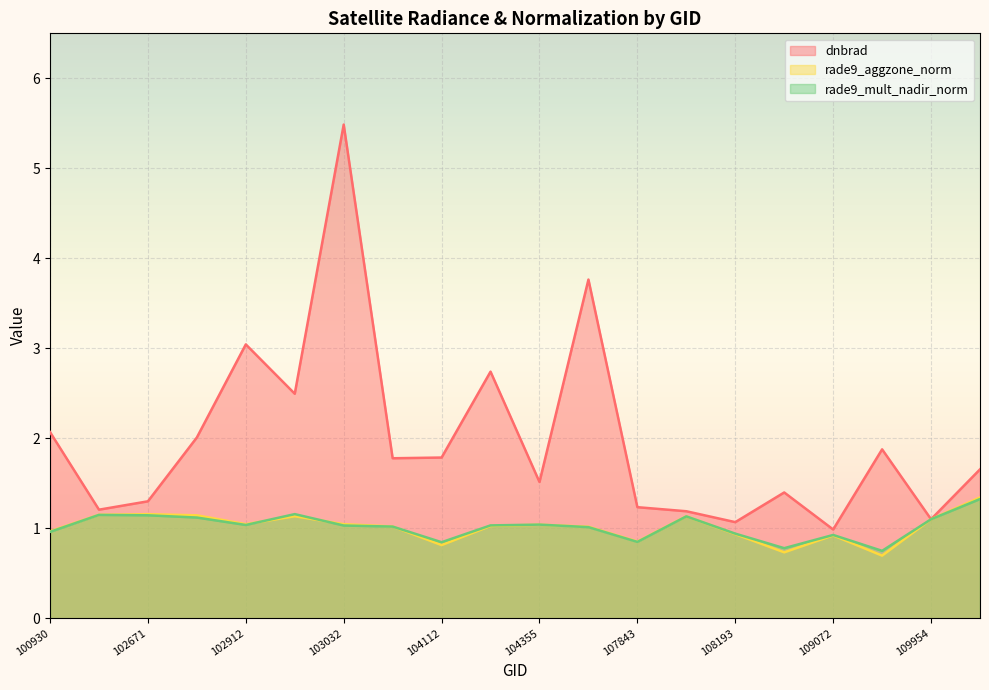

Which category has the lowest value across all series?

109422